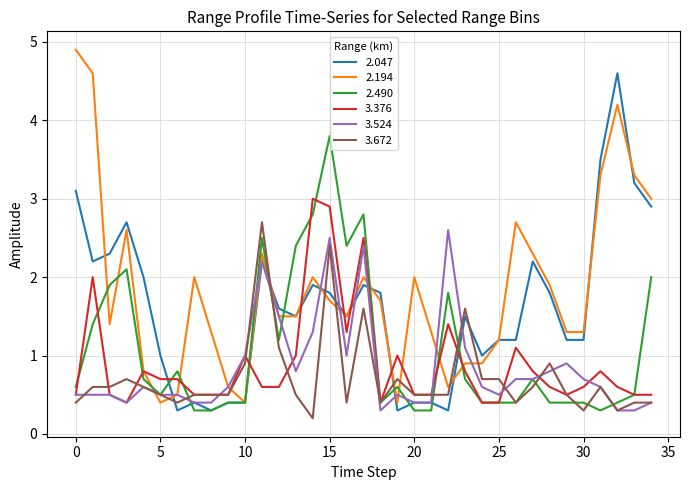

What is the maximum value shown in the chart?

4.9